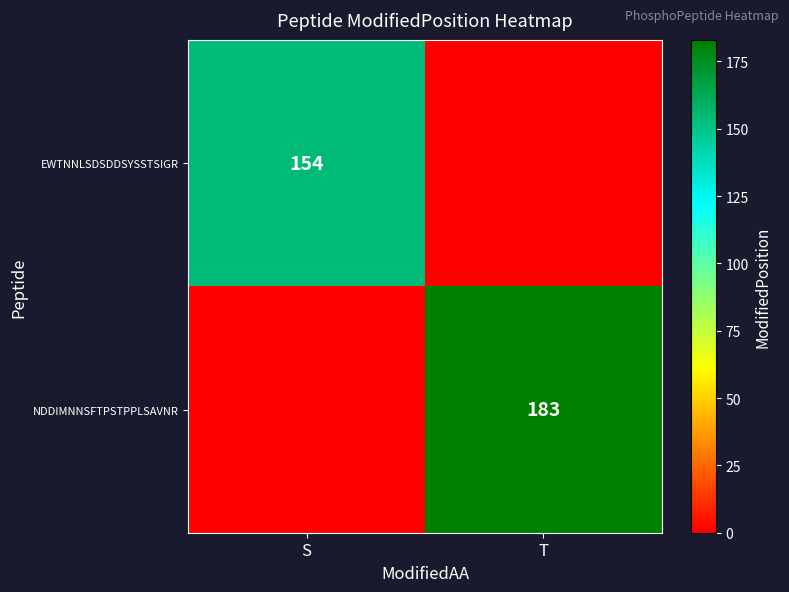

Is the value of EWTNNLSDSDDSYSSTSIGR at S greater than the value of NDDIMNNSFTPSTPPLSAVNR at T?

No